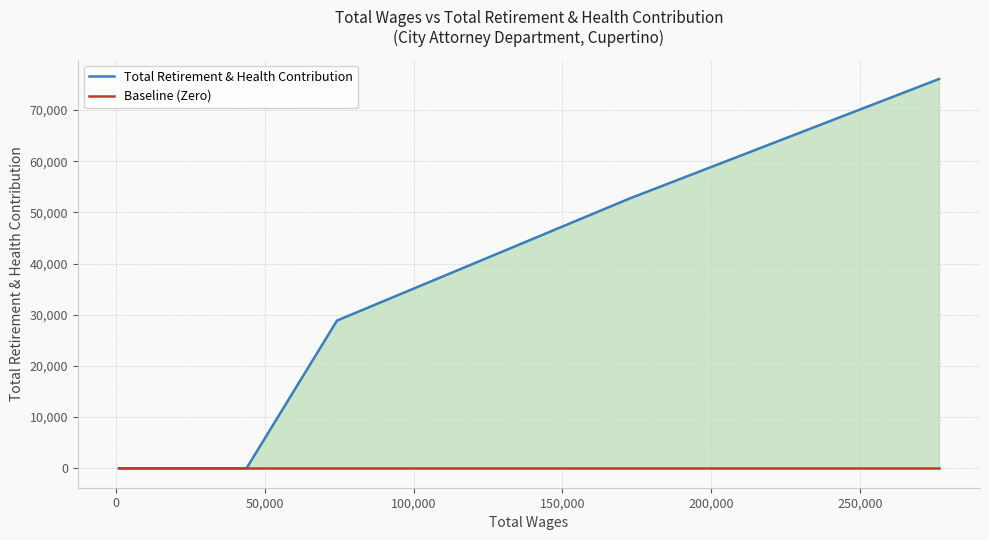

True or false: Baseline (Zero) has a value of 0 at 150,000.

True